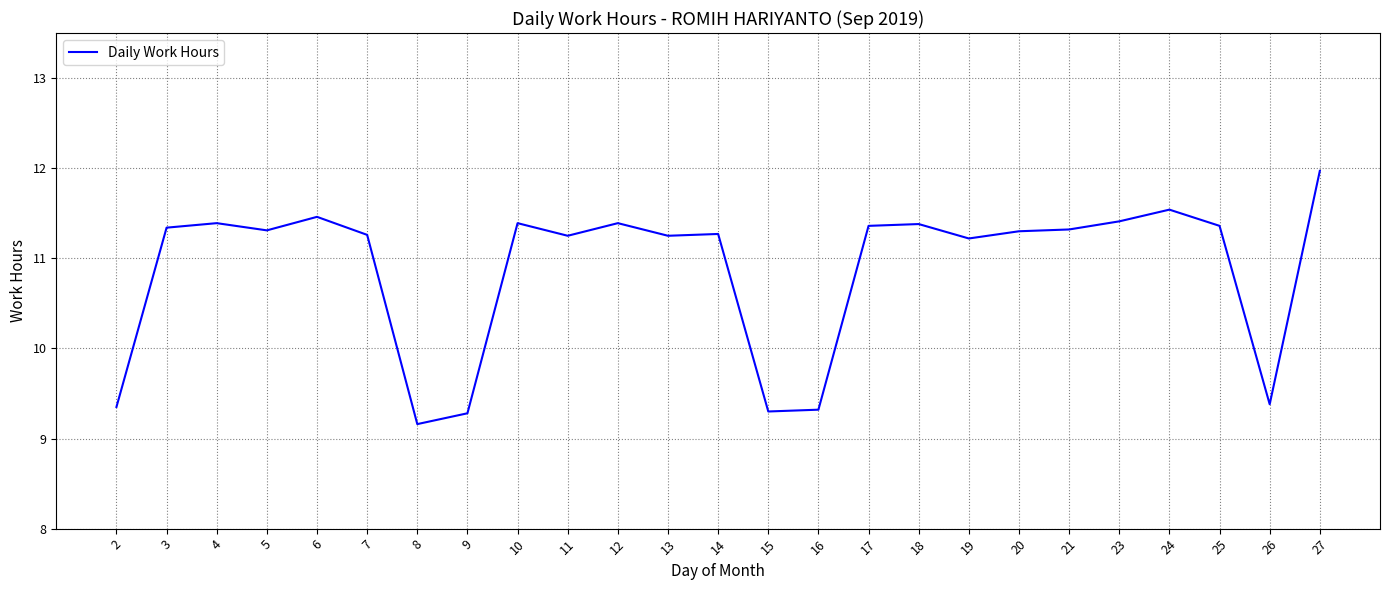

What is the difference between the second highest and second lowest values?

2.3